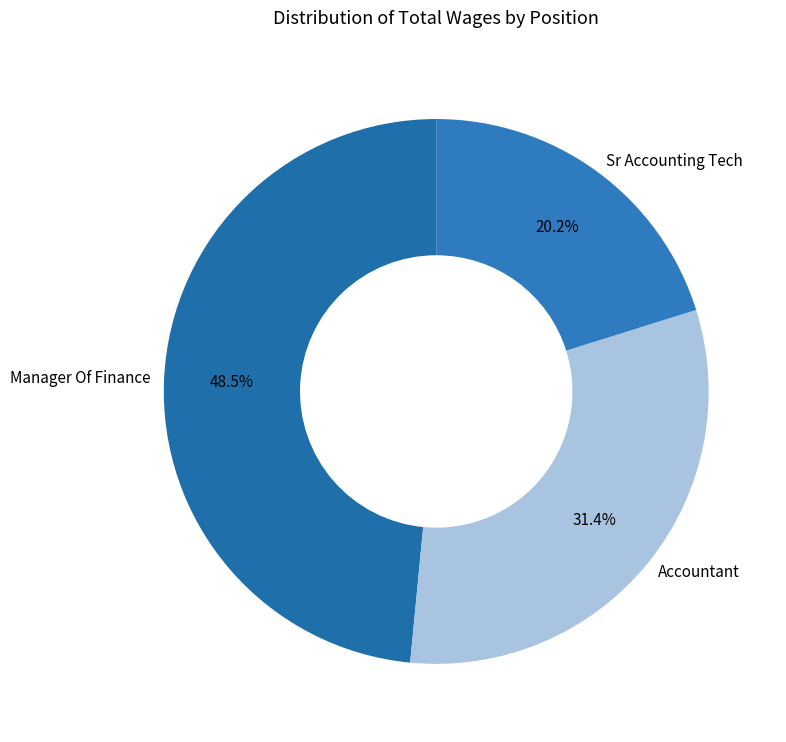

What percentage is the Sr Accounting Tech slice, to the nearest percent?

20%